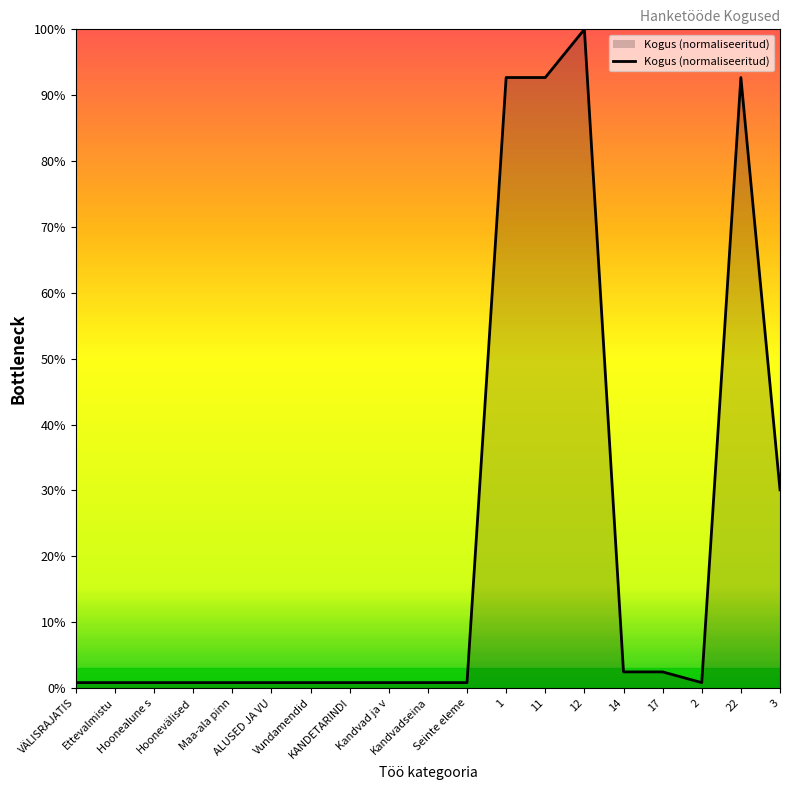

Reading left to right, extract all data points from this chart.

VÄLISRAJATIS=0.8	Ettevalmistu=0.8	Hoonealune s=0.8	Hoonevälised=0.8	Maa-ala pinn=0.8	ALUSED JA VU=0.8	Vundamendid=0.8	KANDETARINDI=0.8	Kandvad ja v=0.8	Kandvadseina=0.8	Seinte eleme=0.8	1=92.7	11=92.7	12=100.0	14=2.4	17=2.4	2=0.8	22=92.7	3=30.1